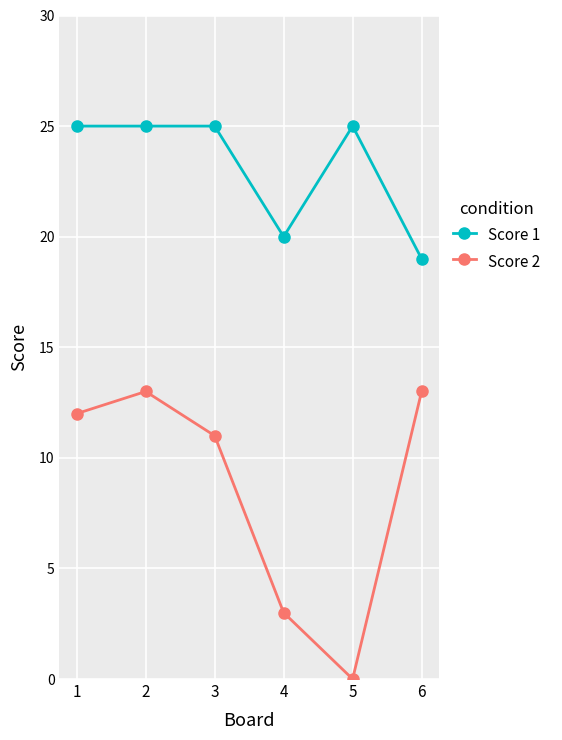

What are all the series names shown in the legend?

Score 1, Score 2